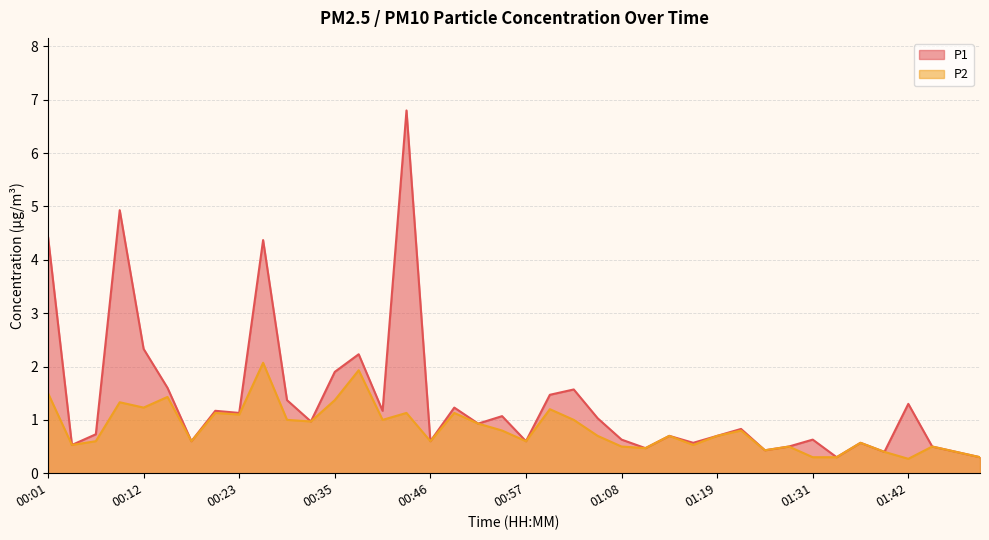

What is the label of the 11th point from the left?

00:29